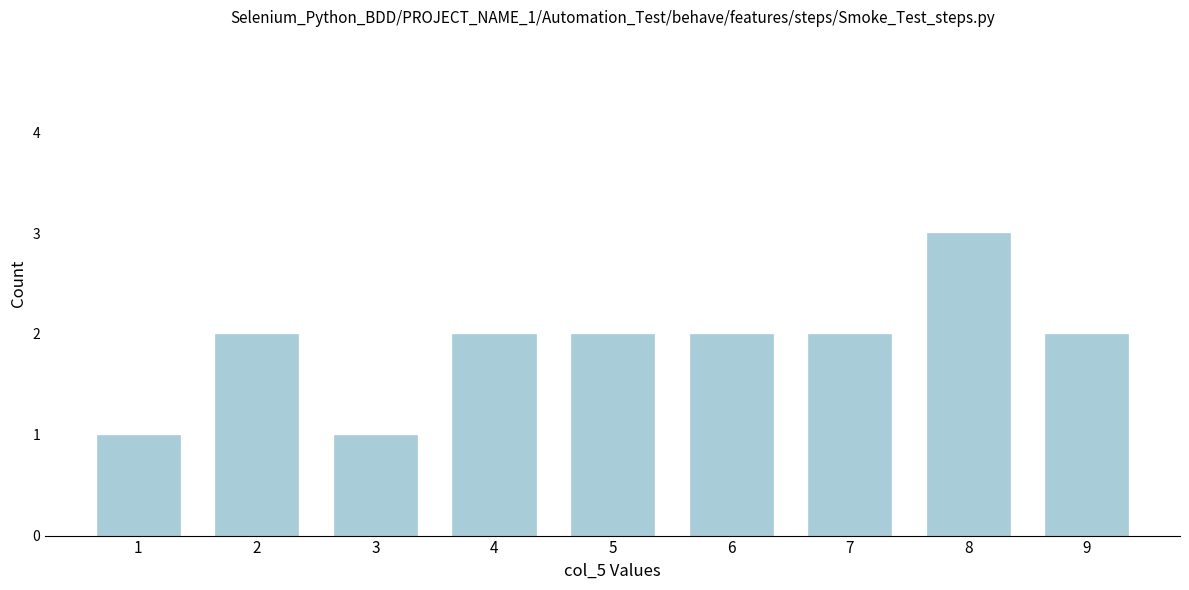

Reading left to right, extract all data points from this chart.

1	2	1	2	2	2	2	3	2